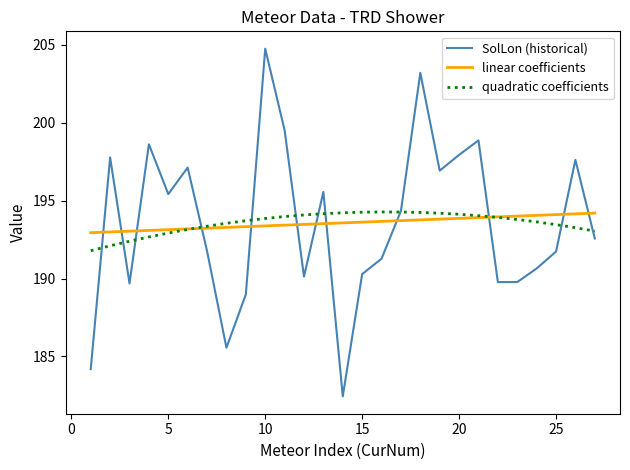

What is the maximum value shown in the chart?

204.8